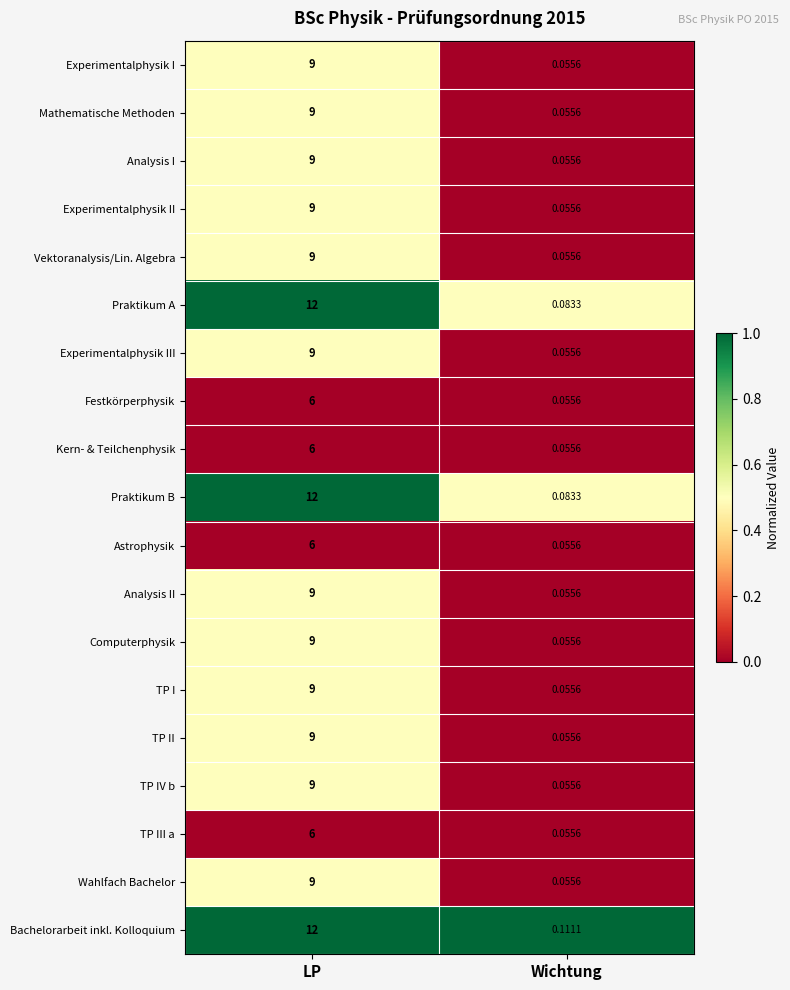

Count the number of data series in this chart.

19